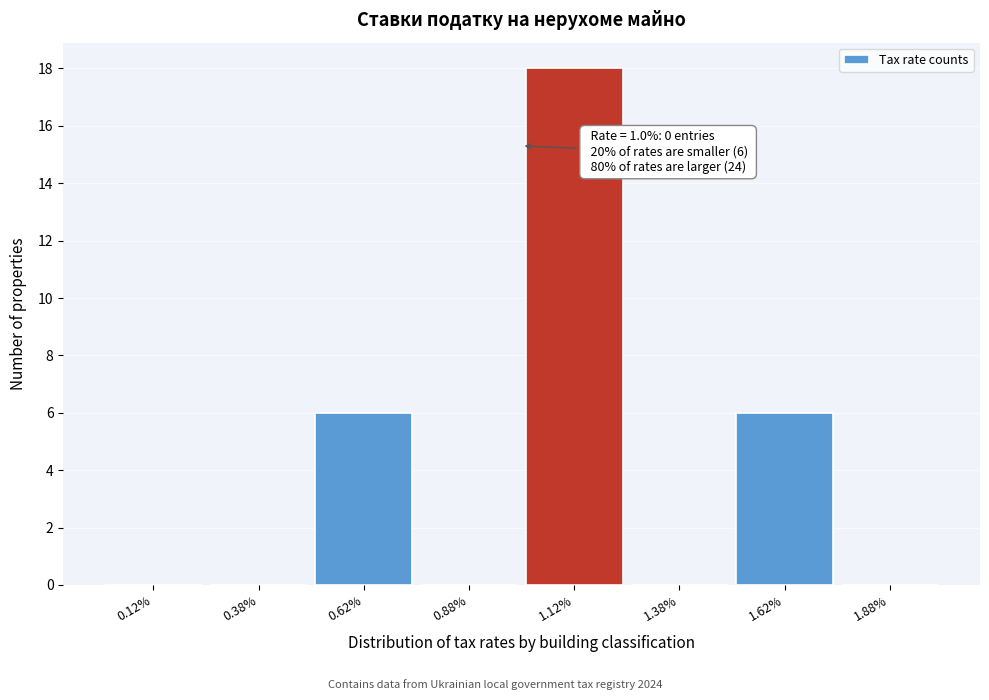

Over which range of the x-axis is the bar tallest?

1.00 to 1.25